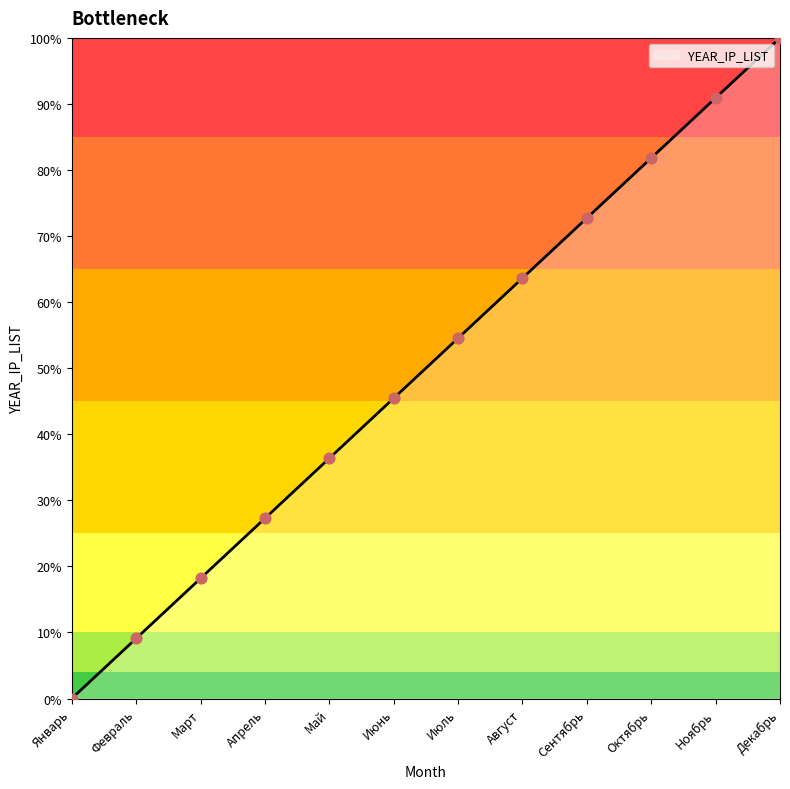

What is the ratio of the value at Июль to the value at Август?

0.9